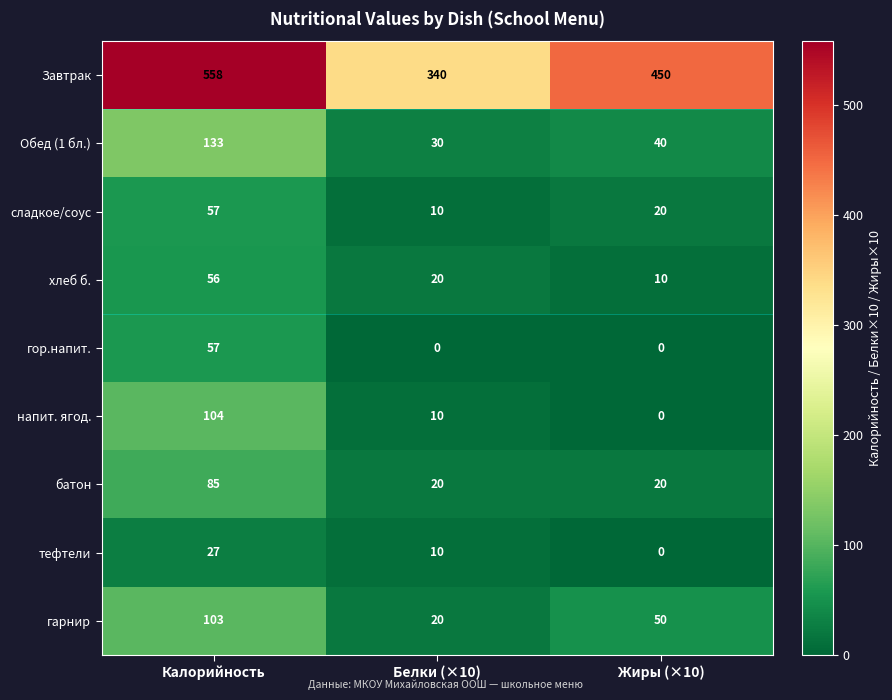

What is the total value across all series at Жиры (×10)?

590